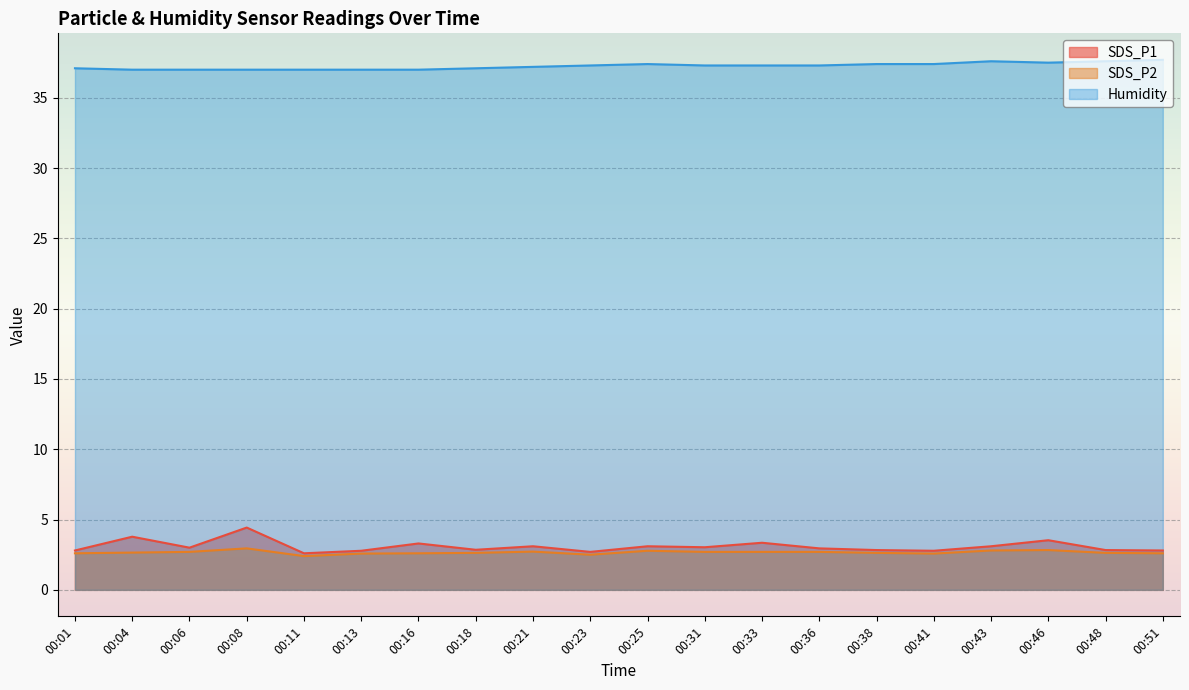

True or false: Humidity and SDS_P1 cross at least once.

False